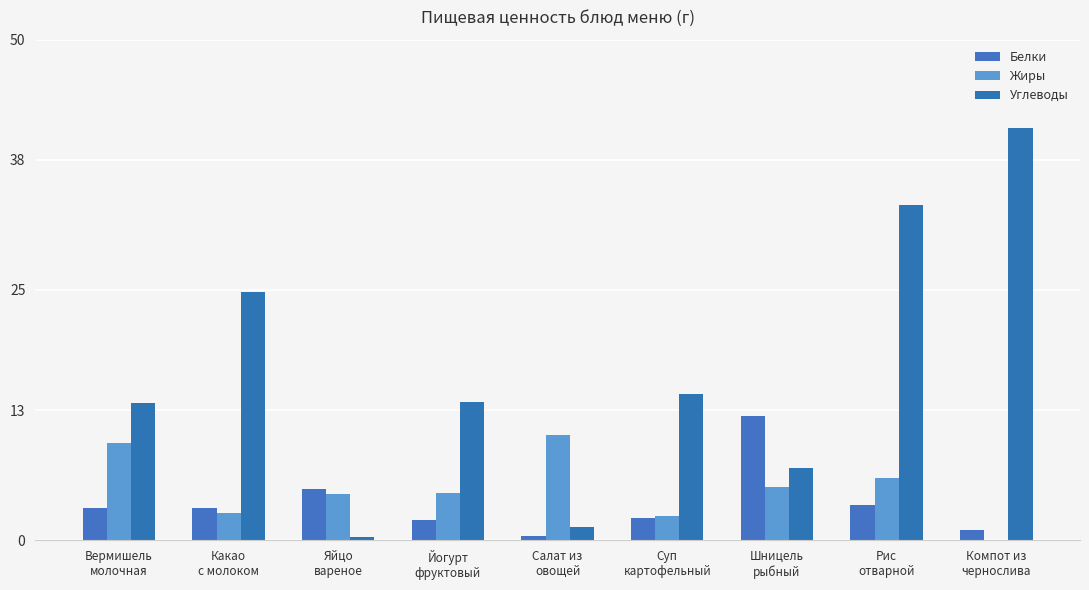

At which category is the sum across all series the highest?

Рис
отварной